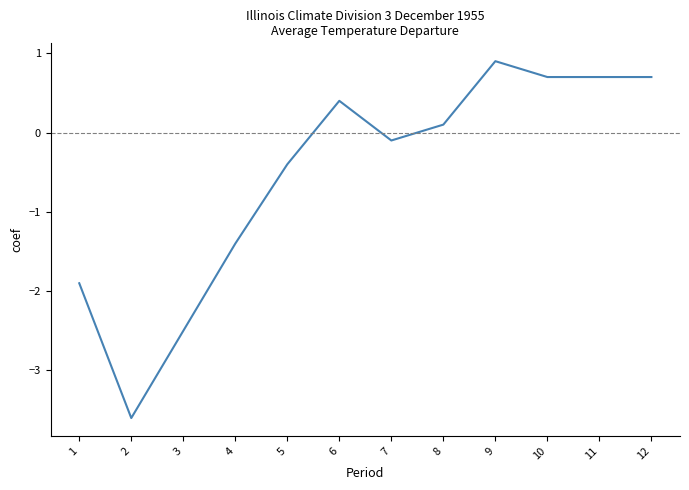

What is the minimum value shown in the chart?

-3.6